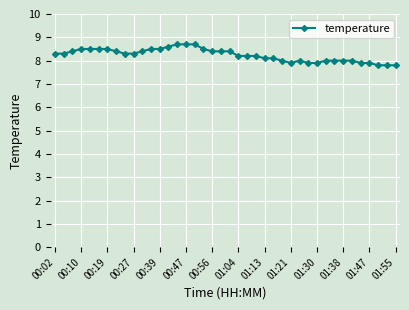

True or false: there are more than 0 points higher than both neighbors.

True